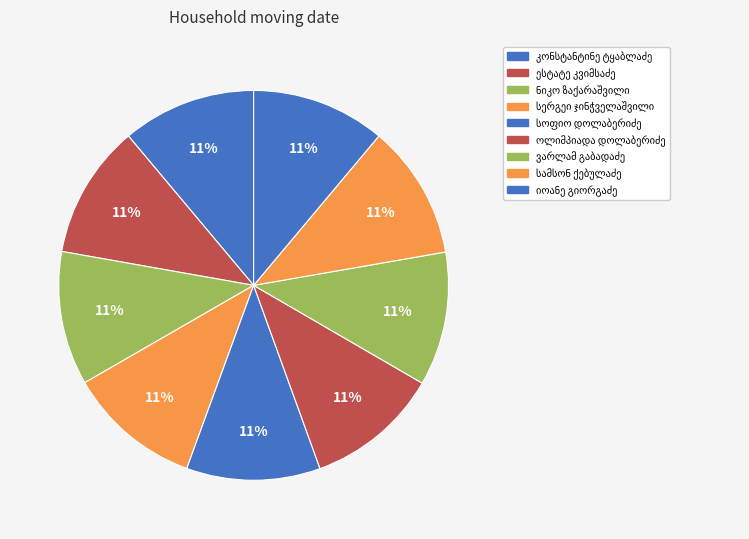

What percentage is NOT represented by ნიკო ზაქარაშვილი?

88.9%